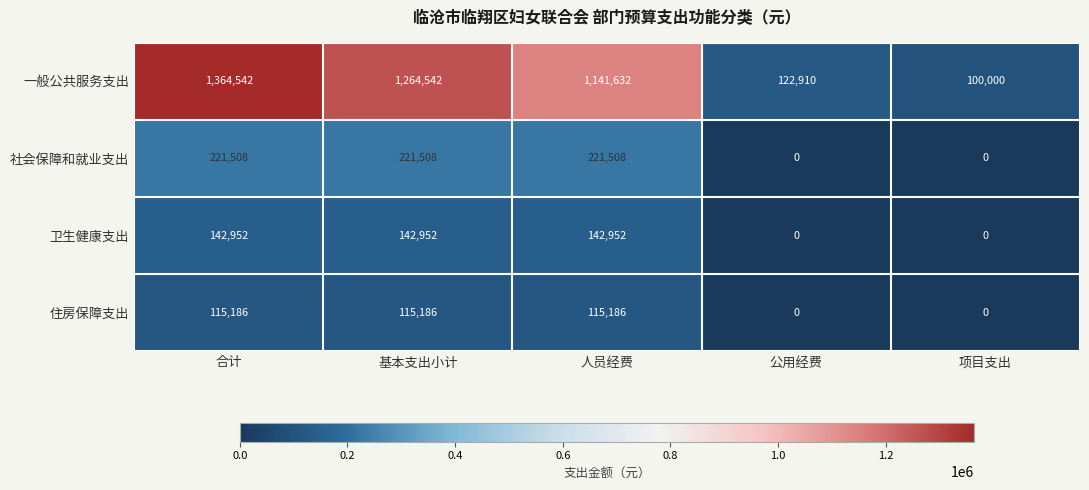

At how many categories does at least one series exceed 1138095?

3